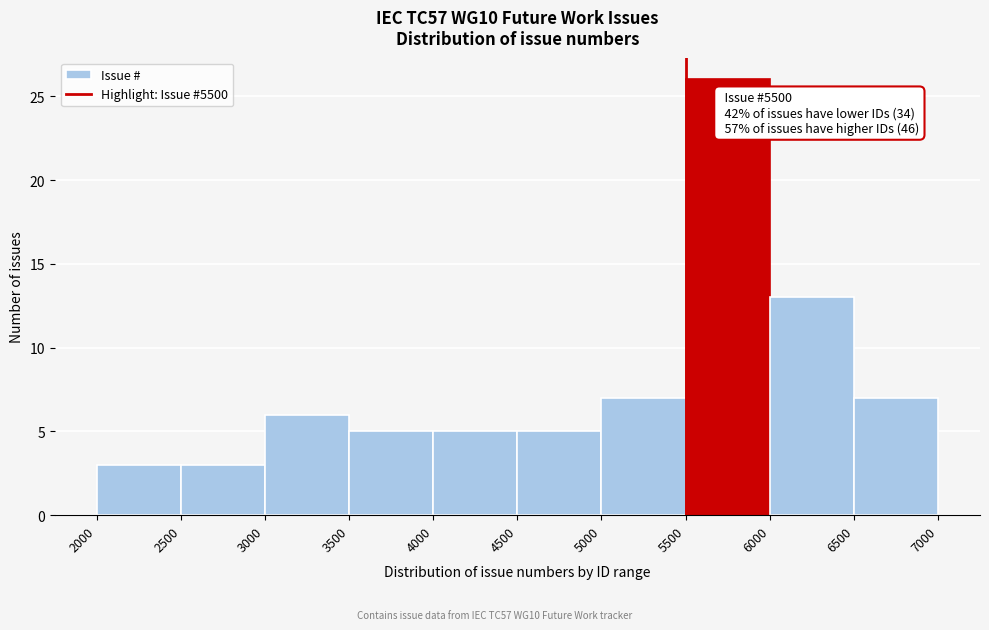

Which range on the x-axis has the tallest bar?

5500 to 6000